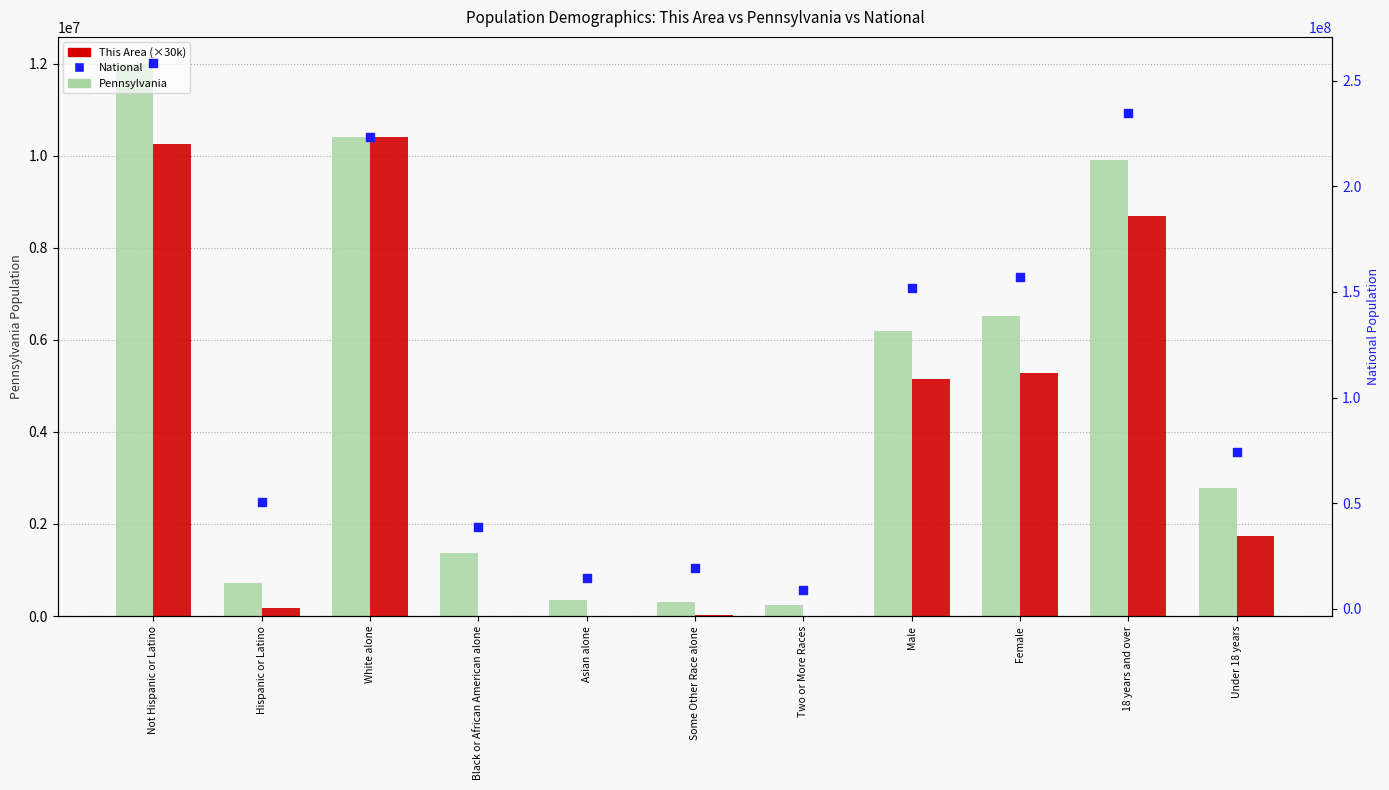

At which category is the sum across all series the highest?

Not Hispanic or Latino